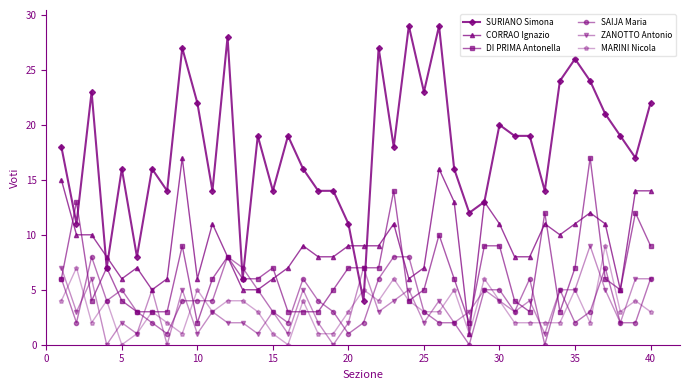

What are all the series names shown in the legend?

SURIANO Simona, CORRAO Ignazio, DI PRIMA Antonella, SAIJA Maria, ZANOTTO Antonio, MARINI Nicola